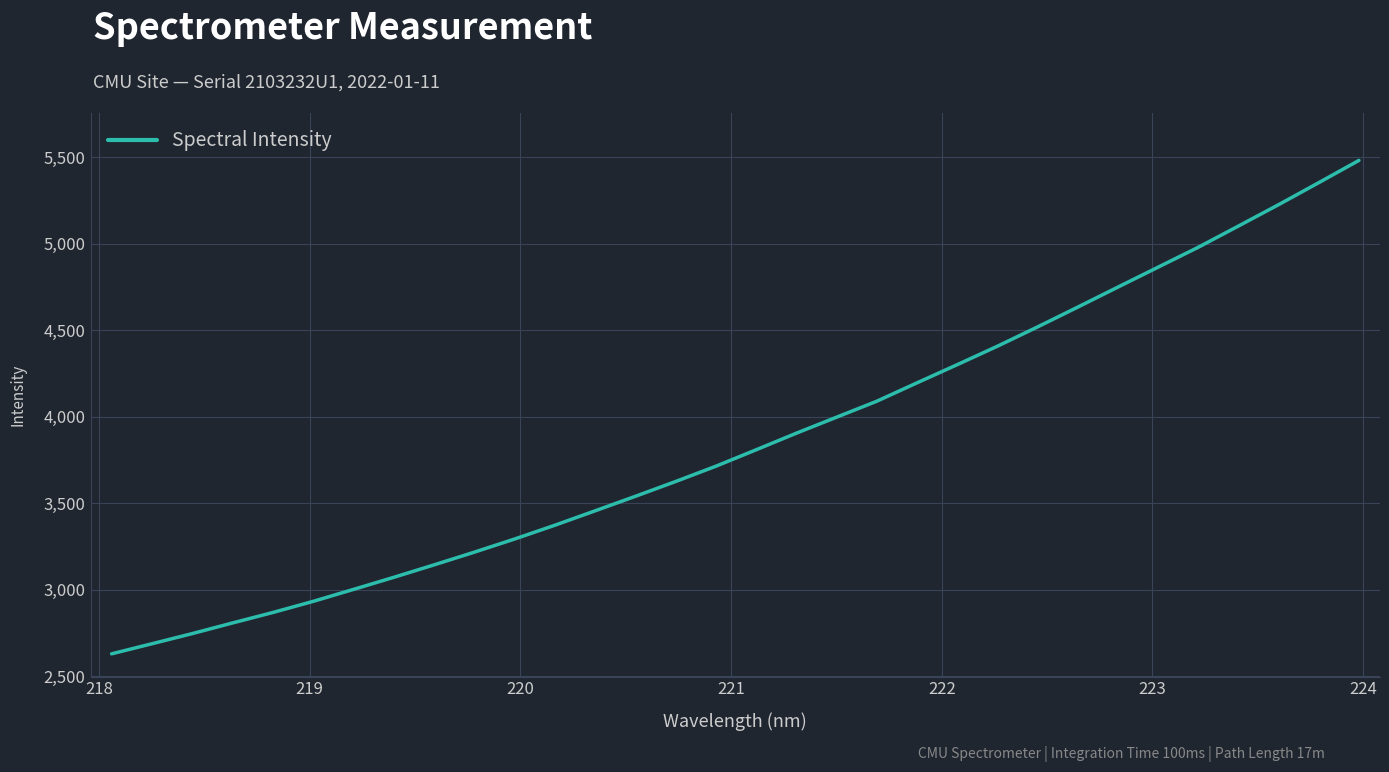

What is the difference between the maximum and minimum values?

2853.2